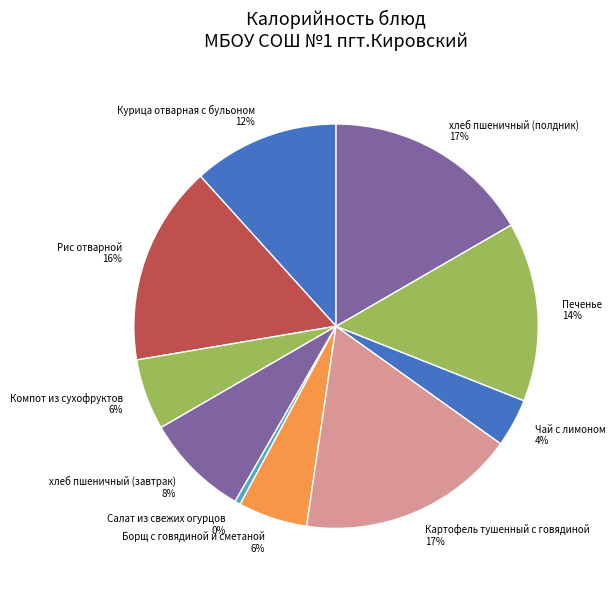

Is it true that Печенье 14% is 14% of the pie?

True